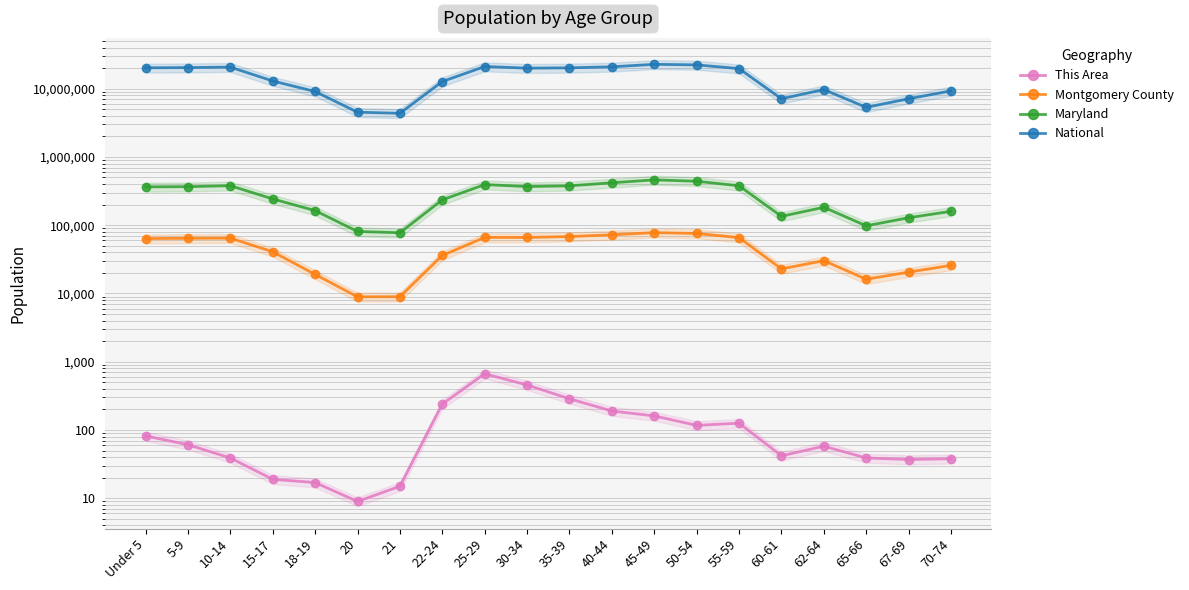

In Montgomery County, how many points are lower than both neighbors (excluding endpoints)?

4